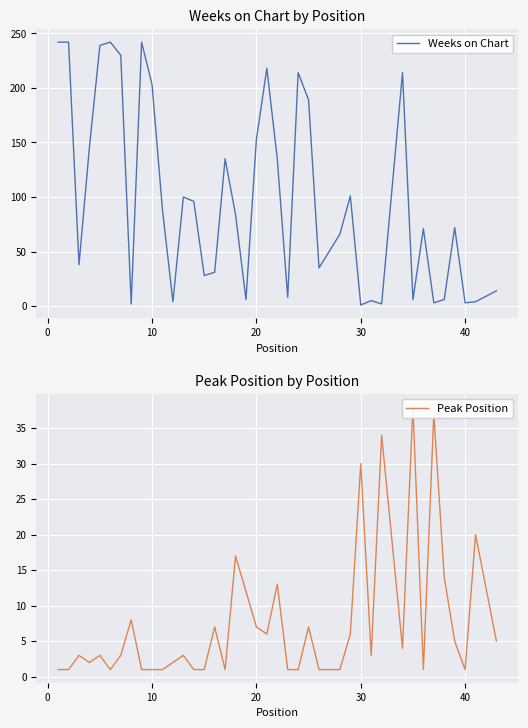

What is the minimum value for Weeks on Chart?

1